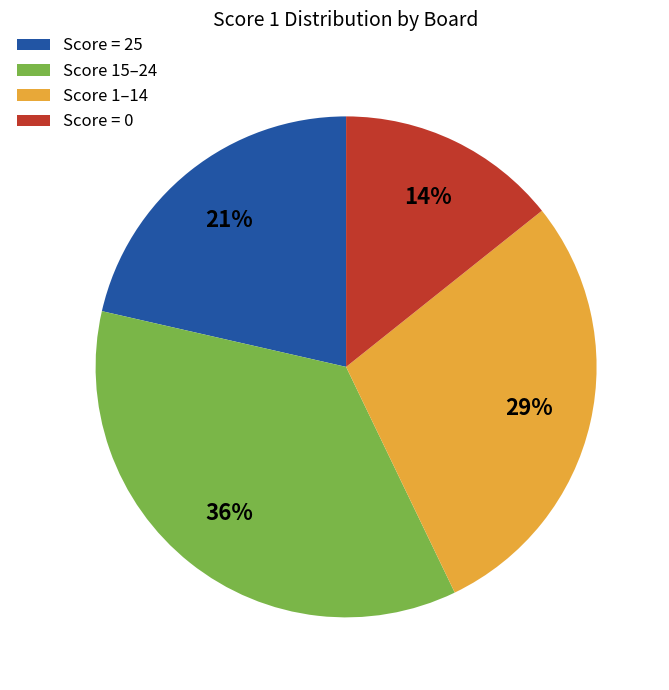

Is Score 1–14 the majority of the pie?

No